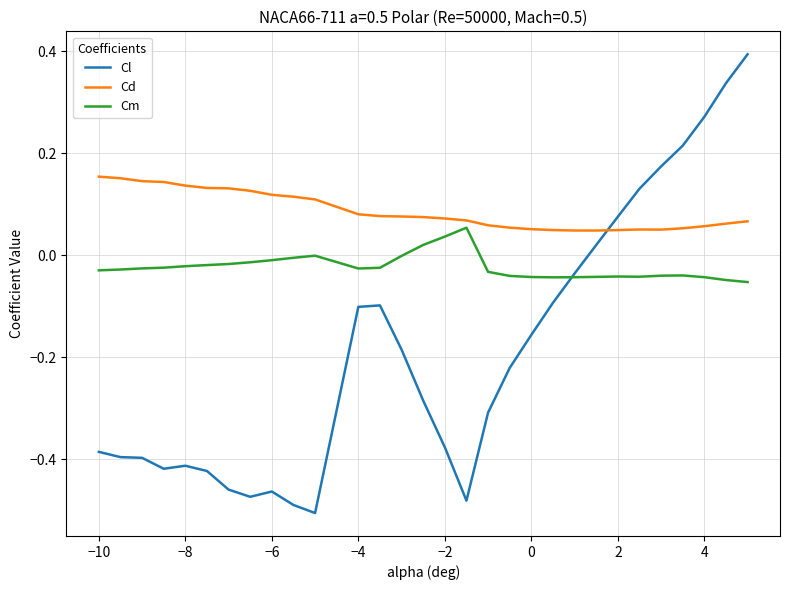

True or false: Cl and Cd cross at least once.

True